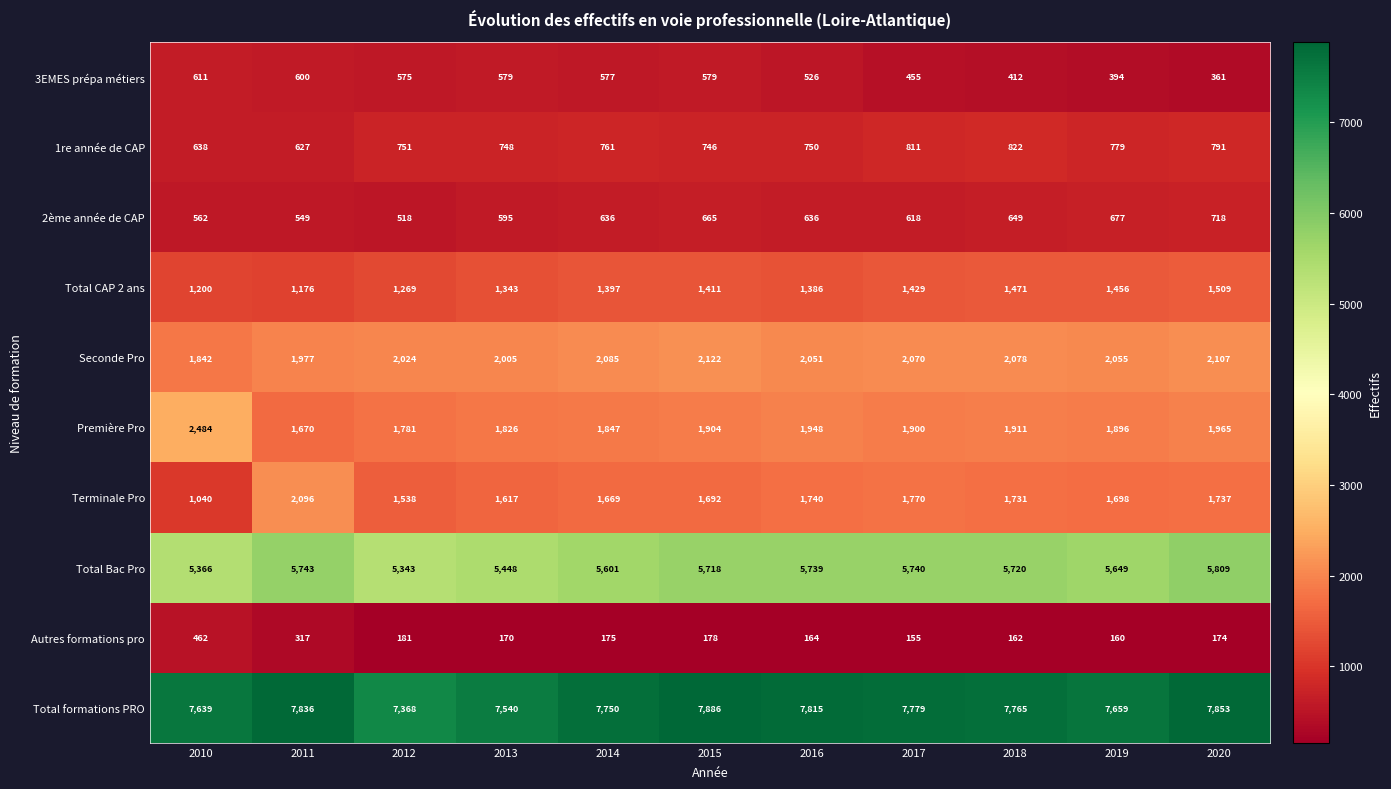

What is the total value across all series at 2015?

22901